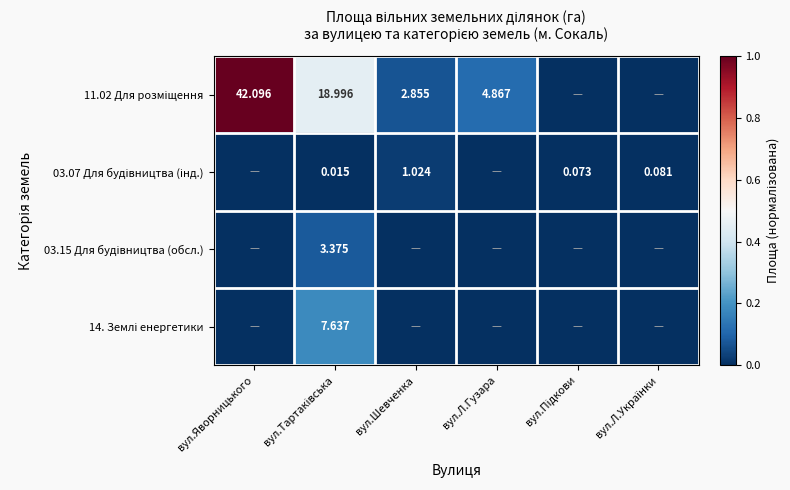

Is the value of 11.02 Для розміщення at вул.Тартаківська greater than the value of 14. Землі енергетики at вул.Яворницького?

Yes